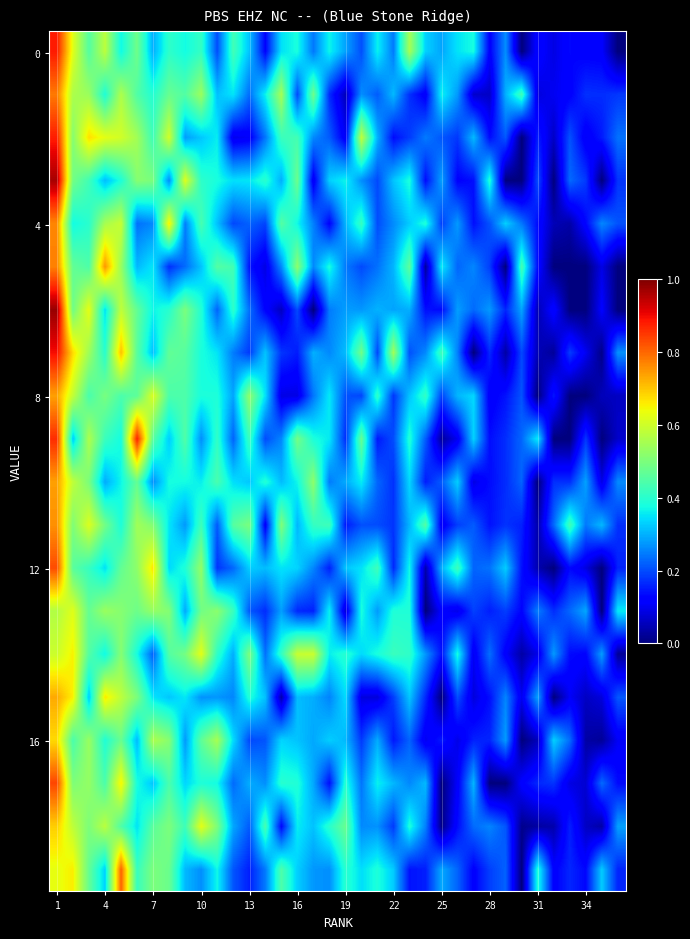

At which category is the sum across all series the highest?

1